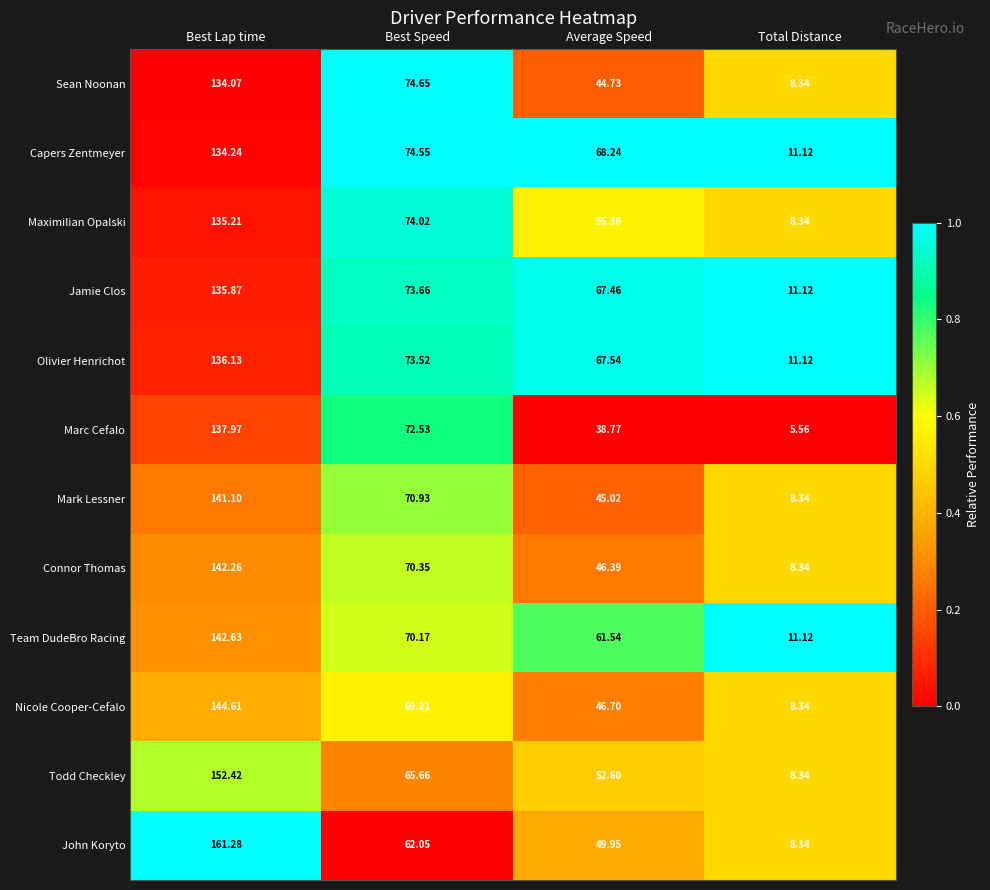

Which series has the largest total across all categories?

Olivier Henrichot